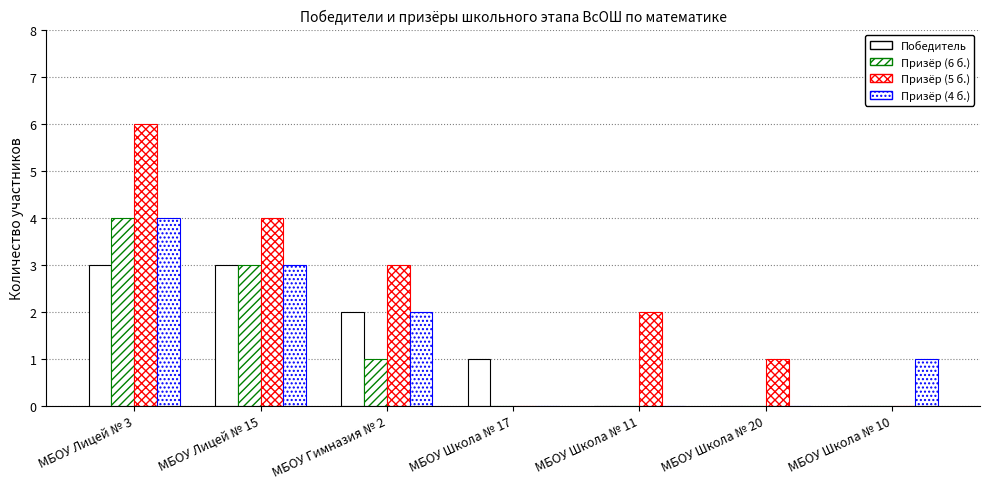

Reading right to left, transcribe all the data shown in this chart.

Победитель: МБОУ Школа № 10=0	МБОУ Школа № 20=0	МБОУ Школа № 11=0	МБОУ Школа № 17=1	МБОУ Гимназия № 2=2	МБОУ Лицей № 15=3	МБОУ Лицей № 3=3
Призёр (6 б.): МБОУ Школа № 10=0	МБОУ Школа № 20=0	МБОУ Школа № 11=0	МБОУ Школа № 17=0	МБОУ Гимназия № 2=1	МБОУ Лицей № 15=3	МБОУ Лицей № 3=4
Призёр (5 б.): МБОУ Школа № 10=0	МБОУ Школа № 20=1	МБОУ Школа № 11=2	МБОУ Школа № 17=0	МБОУ Гимназия № 2=3	МБОУ Лицей № 15=4	МБОУ Лицей № 3=6
Призёр (4 б.): МБОУ Школа № 10=1	МБОУ Школа № 20=0	МБОУ Школа № 11=0	МБОУ Школа № 17=0	МБОУ Гимназия № 2=2	МБОУ Лицей № 15=3	МБОУ Лицей № 3=4